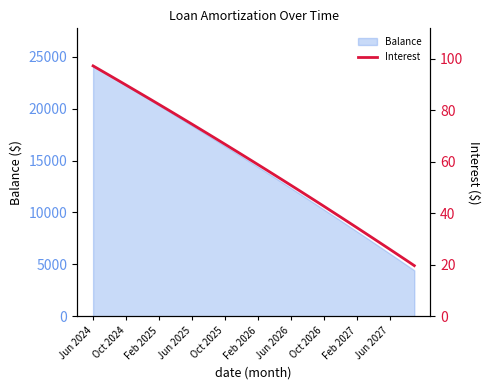

What is the sum of the values at 11 and 30?

115.3